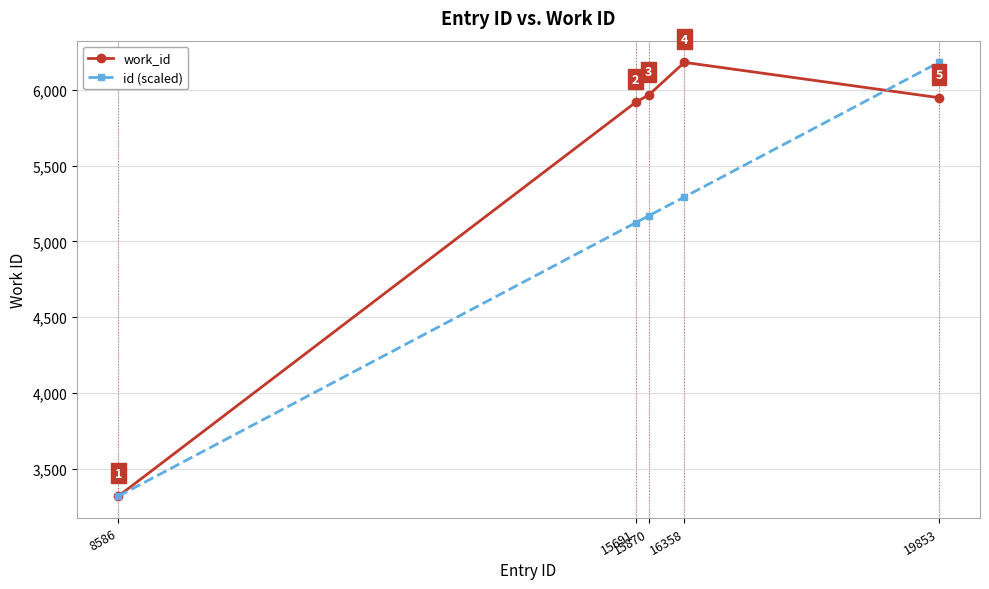

Which series changed the most between 15691 and 19853?

id (scaled)